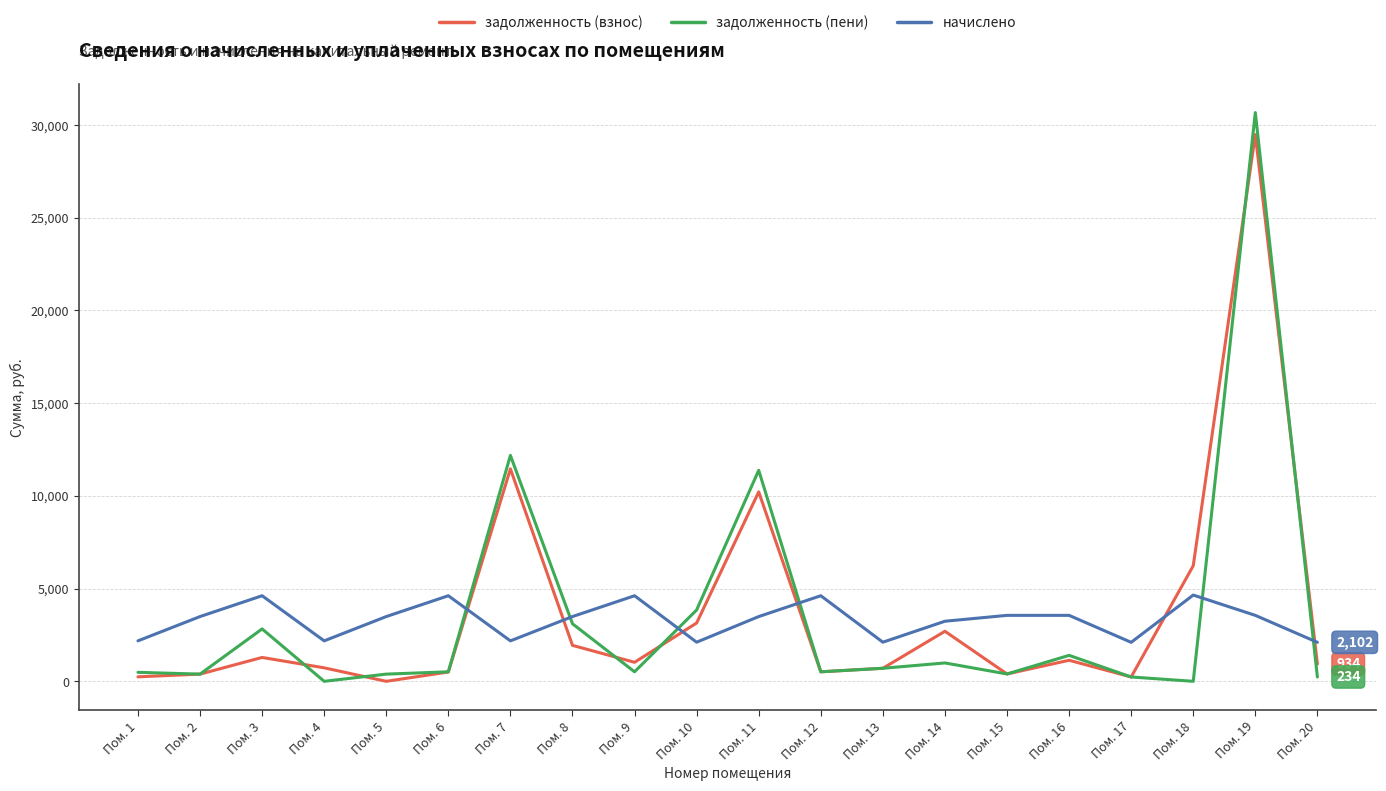

The value of начислено at Пом. 4 is 2181.6. True or false?

True